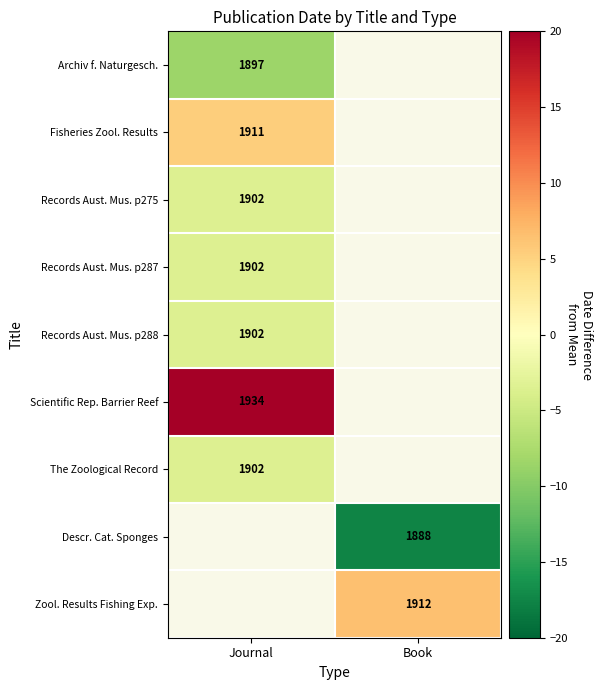

Between Journal and Book, which is larger?

Book